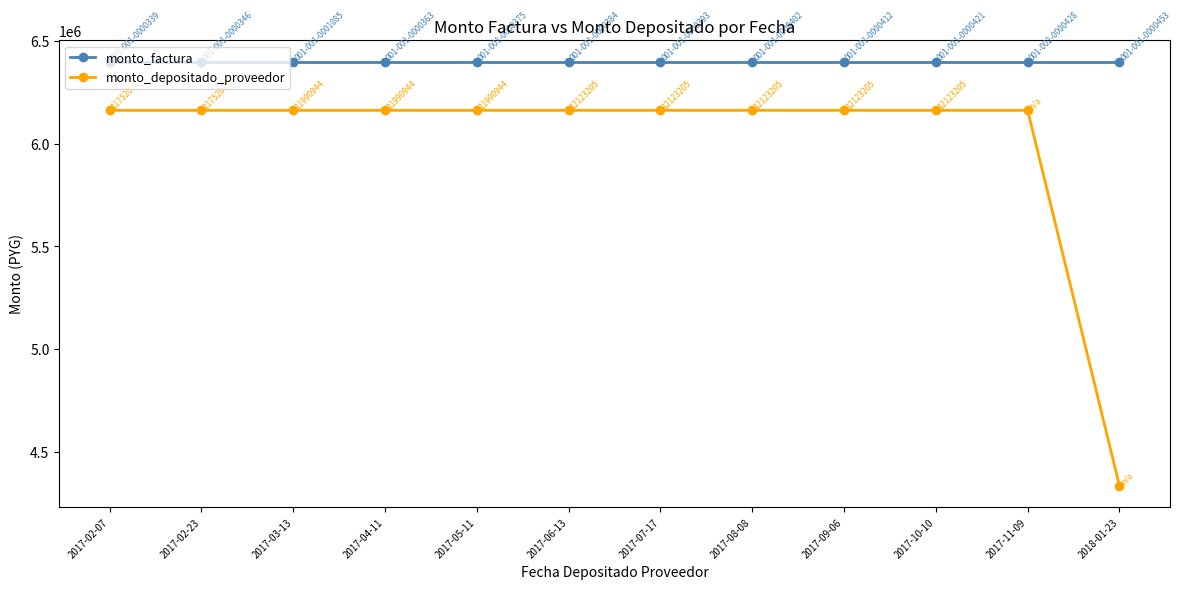

Which category has the lowest value in the monto_depositado_proveedor series?

2018-01-23